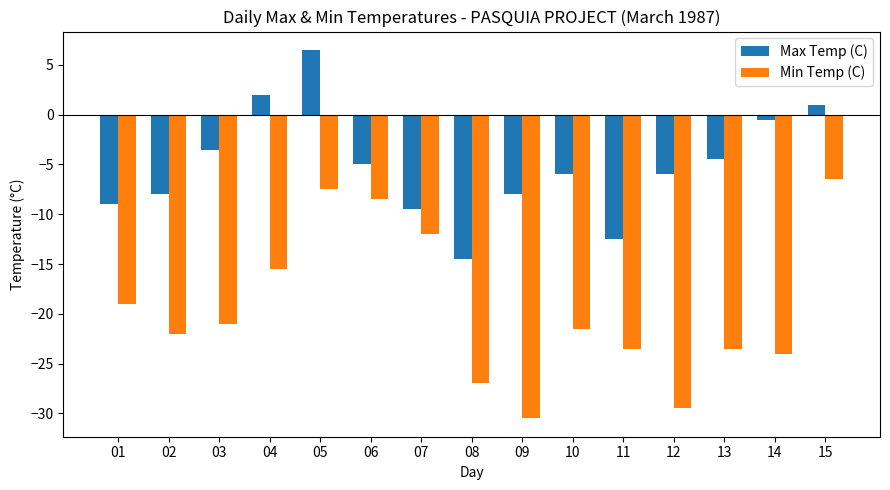

What is the value of the Min Temp (C) bar at the 1st from the left?

-19.0